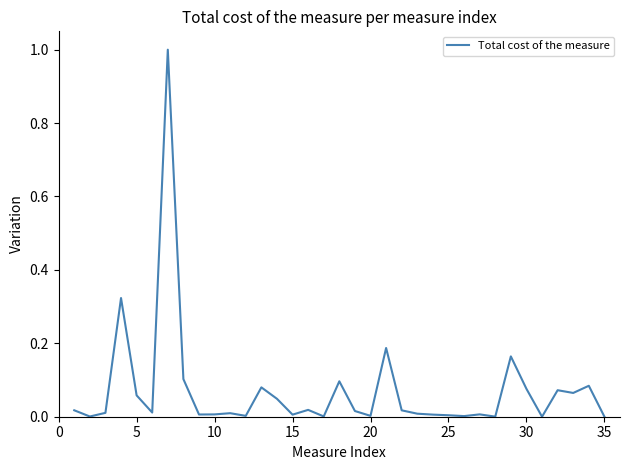

What is the greatest value displayed?

1.0